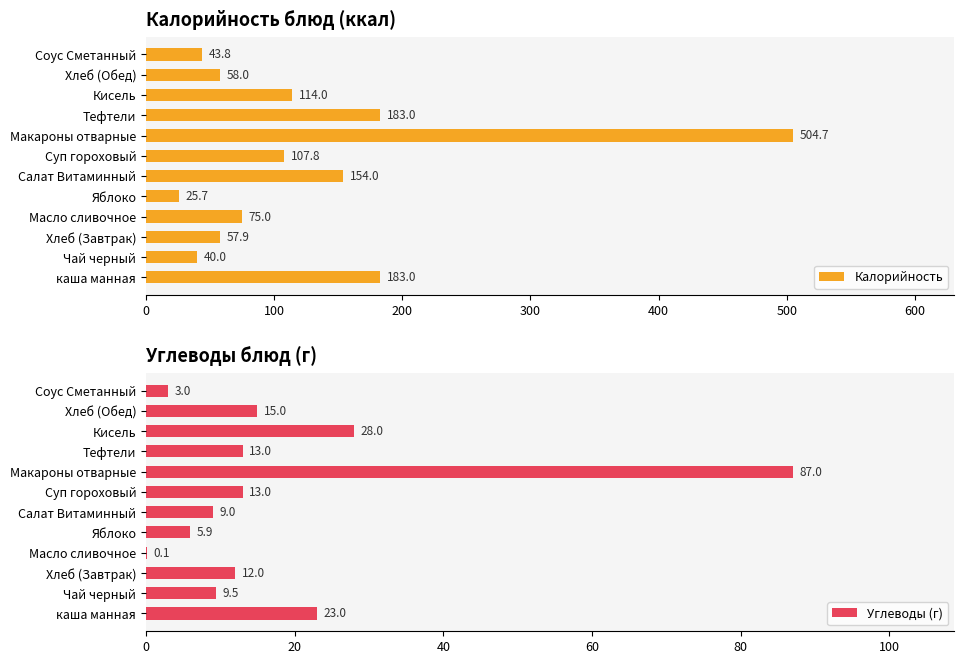

What is the difference between the maximum and minimum values in the Калорийность series?

479.0